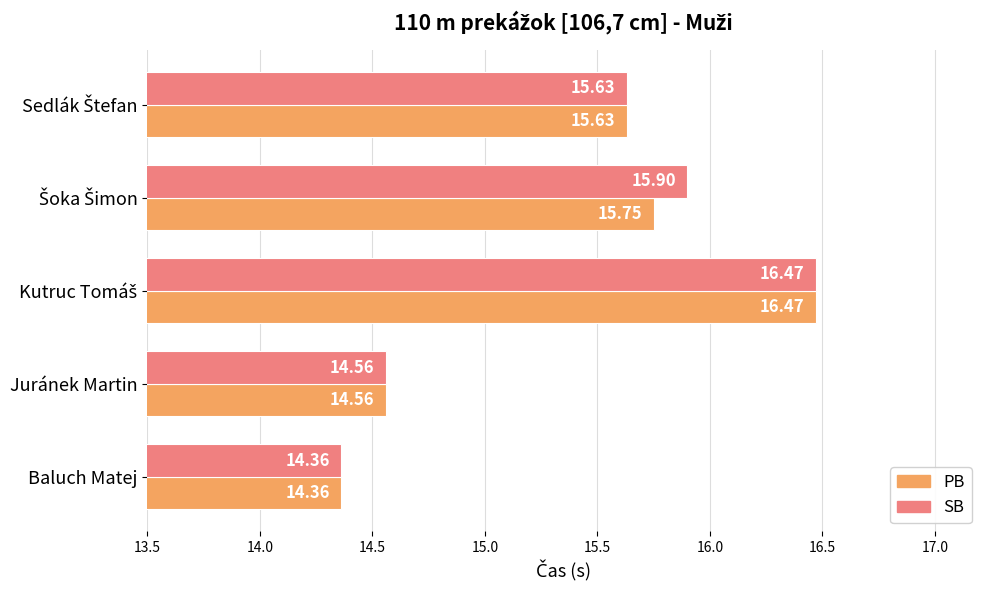

What is the difference between the maximum and minimum values in the PB series?

2.1